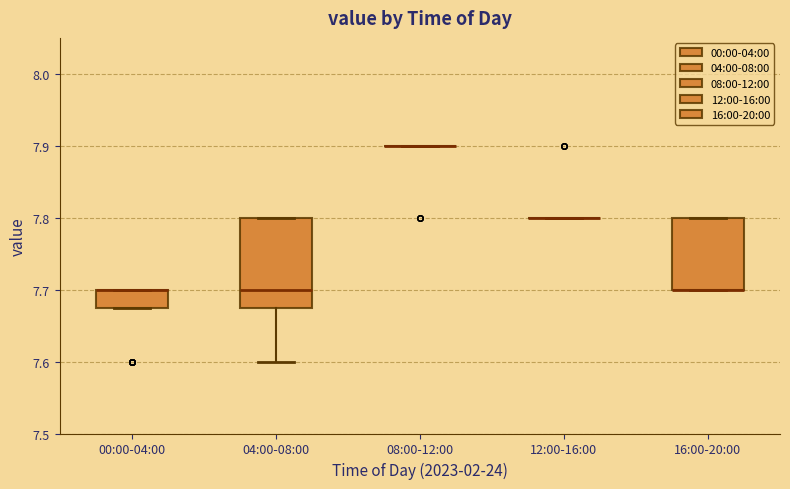

Reading left to right, transcribe this box plot: for each box, give where its median line is, the range the box spans, and where its two whiskers end, as read against the y-axis. The values are not printed on the chart, so give them approximately, as read against the axis.

00:00-04:00: median 7.70 (drawn on the box's upper edge), box 7.68 to 7.70, whiskers 7.68 to 7.70
04:00-08:00: median 7.70, box 7.68 to 7.80, whiskers 7.60 to 7.80
08:00-12:00: box collapsed to a line at 7.90, whiskers 7.90 to 7.90
12:00-16:00: box collapsed to a line at 7.80, whiskers 7.80 to 7.80
16:00-20:00: median 7.70 (drawn on the box's lower edge), box 7.70 to 7.80, whiskers 7.70 to 7.80